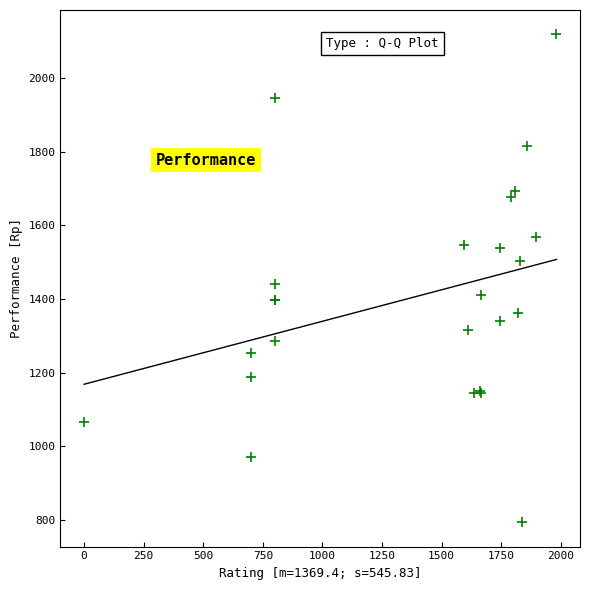

What Y value in the scatter plot is closest to 1456?

1441